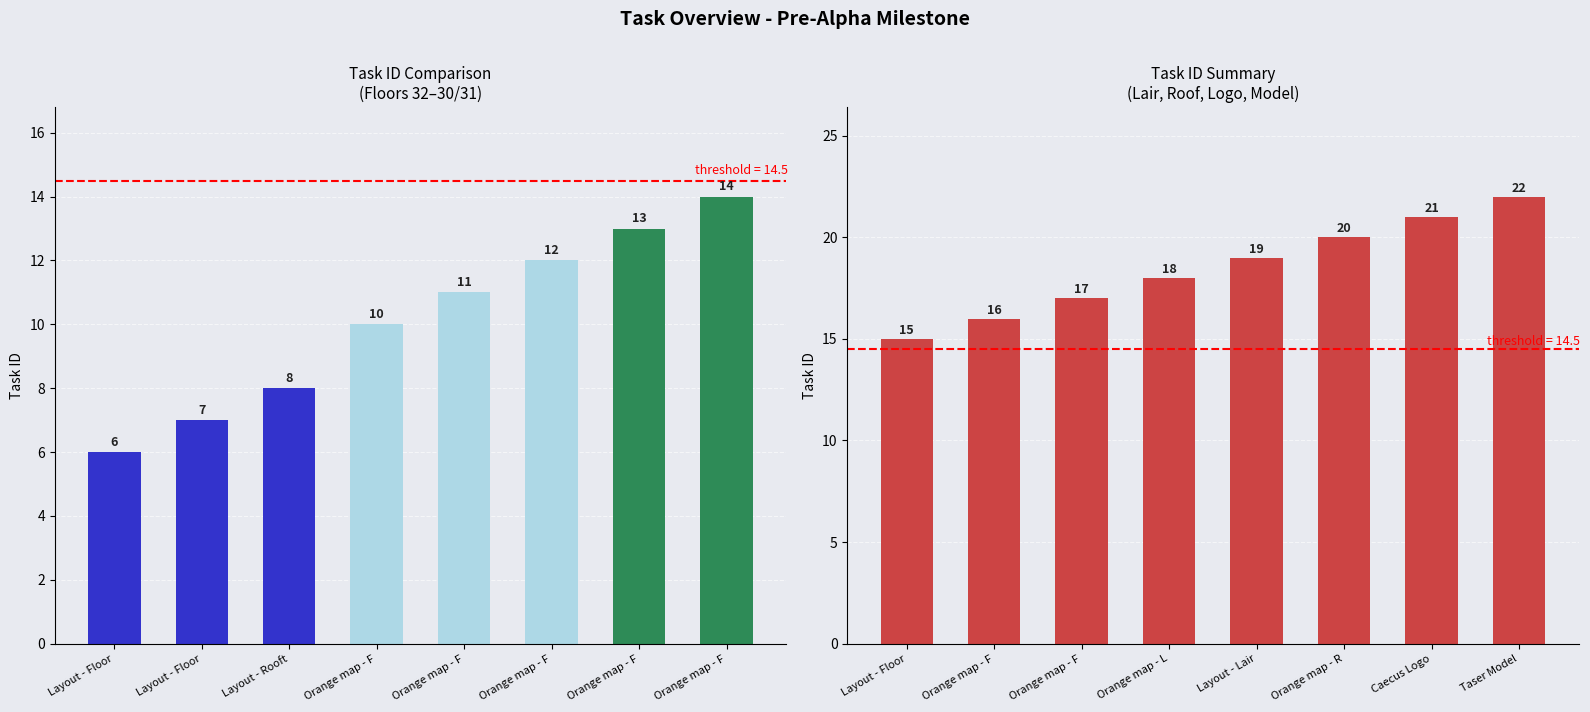

What is the difference between the maximum and minimum values?

7